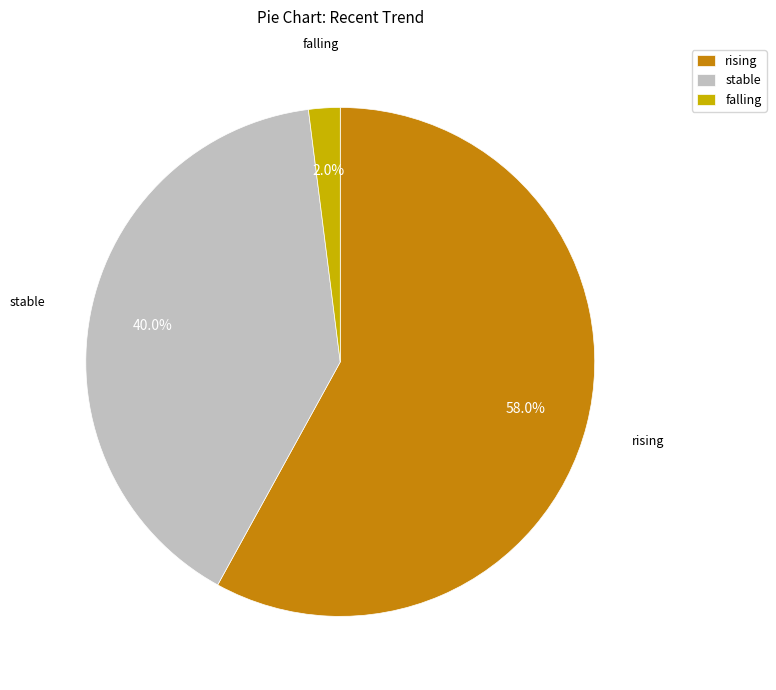

Which has a higher value, rising or falling?

rising